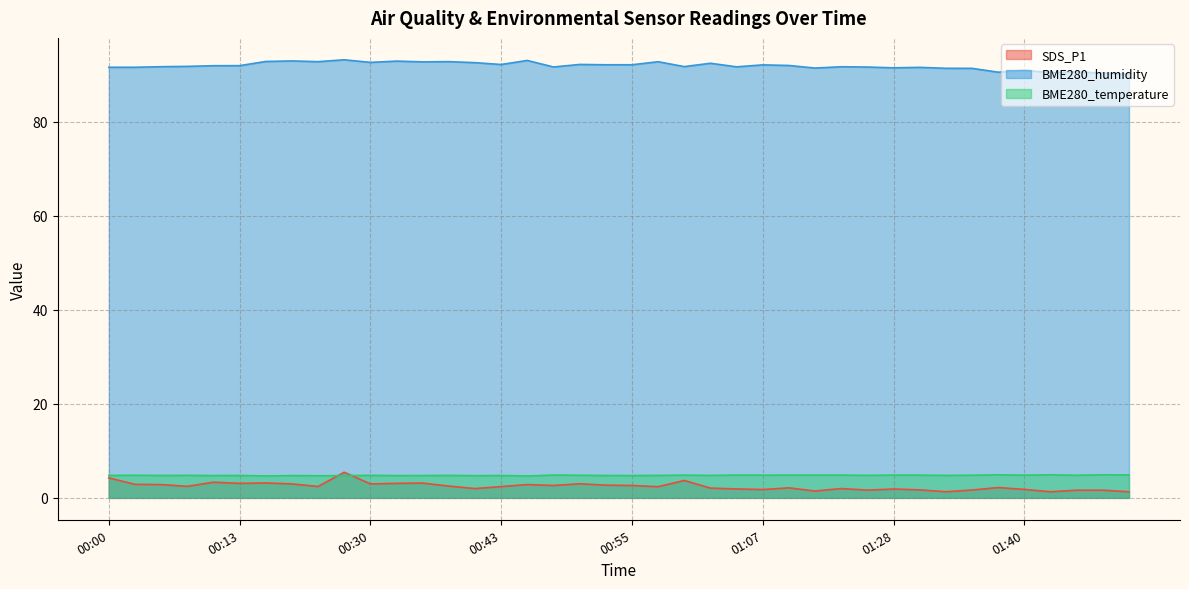

Reading left to right, extract all data points from this chart.

SDS_P1: 4.2	2.9	2.8	2.5	3.3	3.1	3.2	3.0	2.4	5.5	3.0	3.1	3.1	2.5	2.0	2.4	2.8	2.6	3.0	2.7	2.6	2.4	3.7	2.1	1.9	1.8	2.1	1.4	2.0	1.6	1.9	1.7	1.3	1.7	2.2	1.8	1.3	1.6	1.6	1.3
BME280_humidity: 91.6	91.6	91.7	91.8	91.9	92.0	92.8	93.0	92.8	93.2	92.7	92.9	92.8	92.8	92.6	92.2	93.1	91.7	92.2	92.1	92.1	92.8	91.8	92.5	91.7	92.1	92.0	91.4	91.7	91.7	91.5	91.6	91.4	91.4	90.6	91.0	90.5	90.6	90.4	90.2
BME280_temperature: 4.8	4.8	4.8	4.8	4.8	4.8	4.7	4.7	4.7	4.7	4.8	4.7	4.8	4.8	4.7	4.8	4.7	4.8	4.8	4.8	4.8	4.8	4.8	4.8	4.8	4.8	4.8	4.8	4.8	4.8	4.8	4.8	4.8	4.8	4.9	4.8	4.9	4.8	4.9	4.9